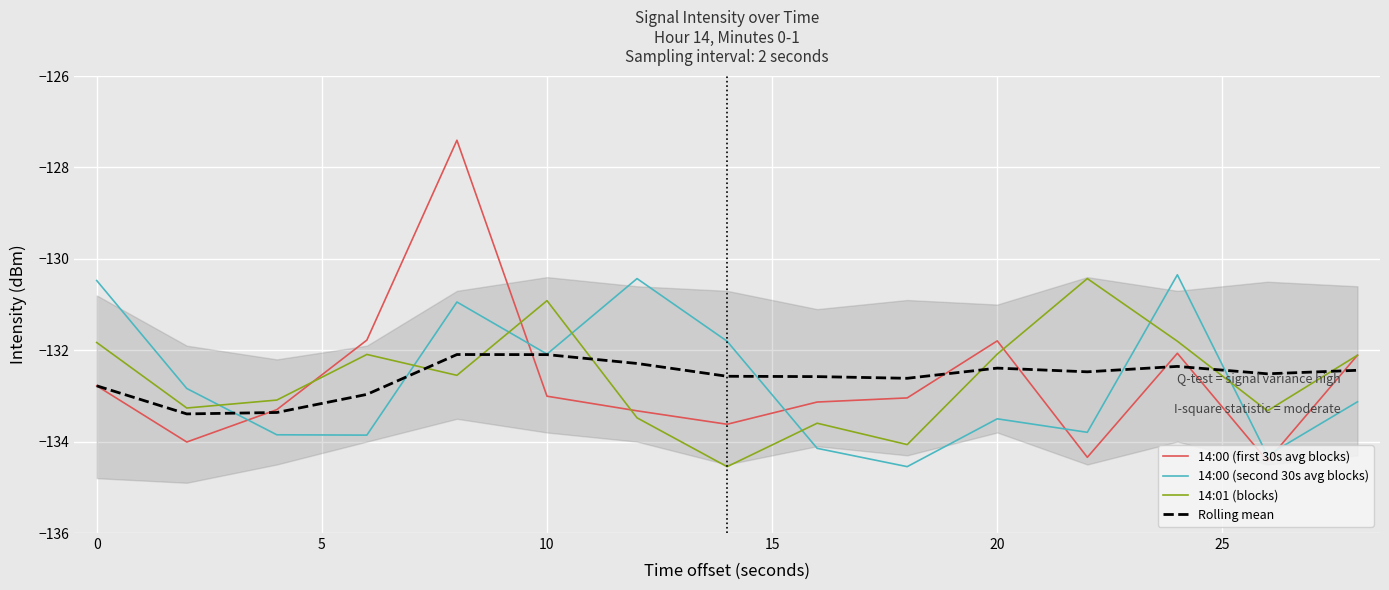

What is the maximum value for 14:01 (blocks)?

-130.4